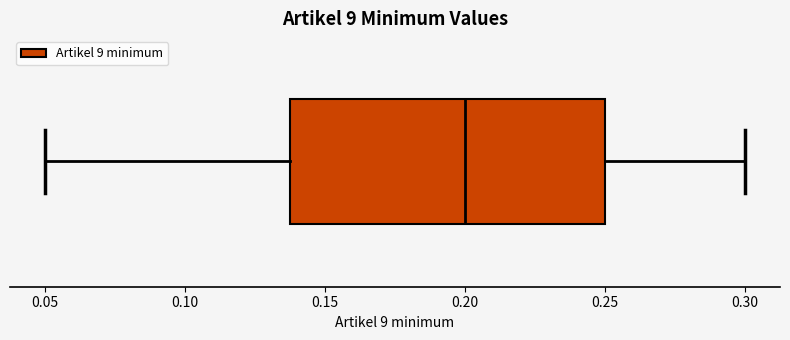

Read this box plot against the x-axis: the position of the median line, the range covered by the box, and the ends of both whiskers. The values are not printed on the chart, so give them approximately, as read against the axis.

median 0.20, box 0.14 to 0.25, whiskers 0.05 to 0.30